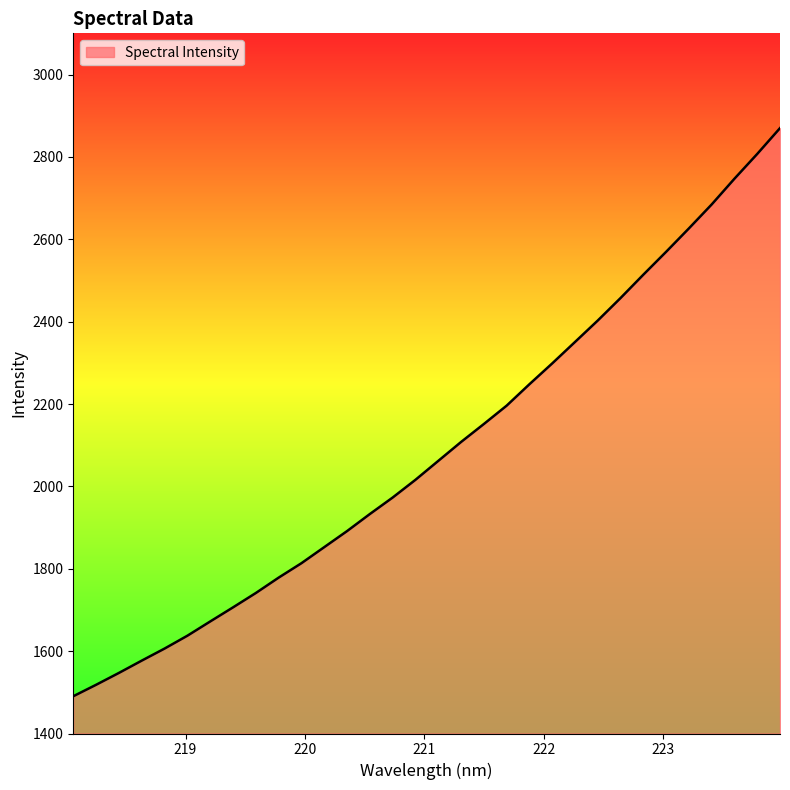

What is the greatest value displayed?

2869.9